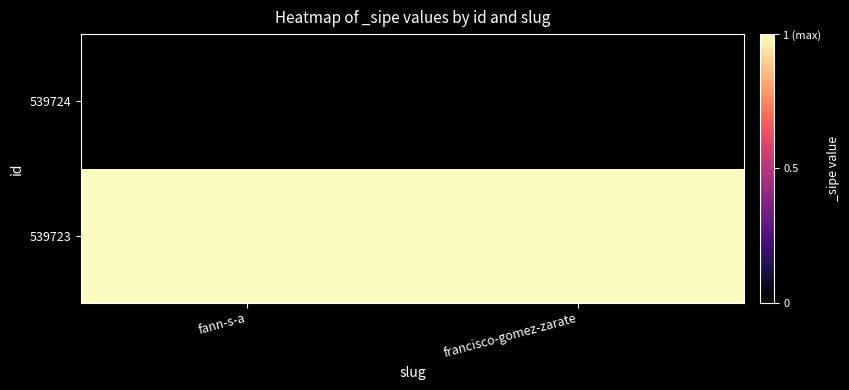

Reading left to right, list all the values displayed in this chart.

539723: fann-s-a=1	francisco-gomez-zarate=1
539724: fann-s-a=0	francisco-gomez-zarate=0